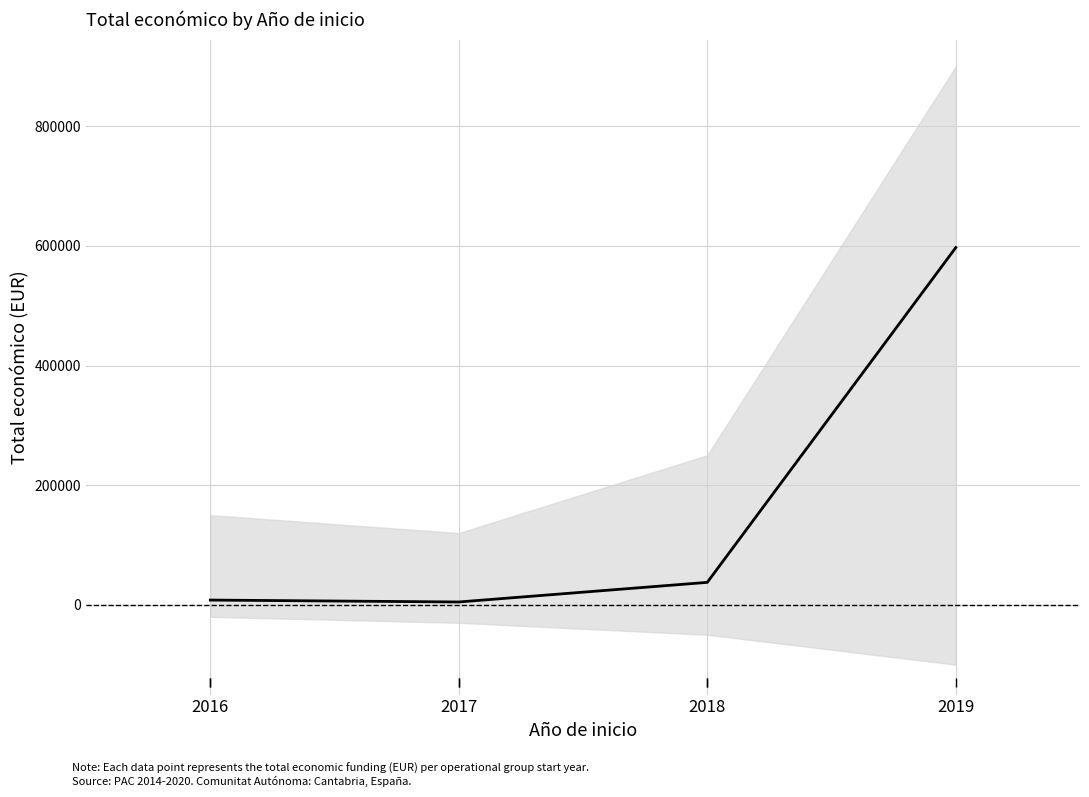

What is the value of the 2nd point from the left?

4800